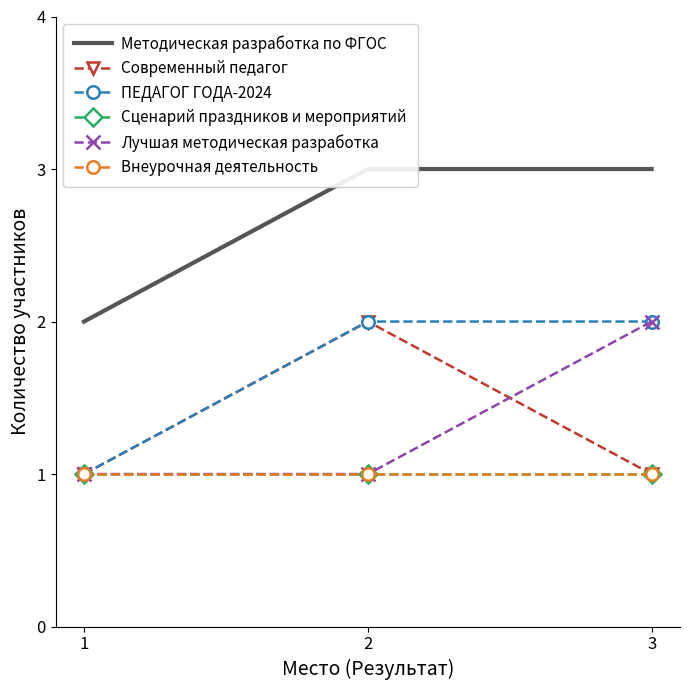

Reading right to left, what are all the values shown in this chart?

Методическая разработка по ФГОС: 3	3	2
Современный педагог: 1	2	1
ПЕДАГОГ ГОДА-2024: 2	2	1
Сценарий праздников и мероприятий: 1	1	1
Лучшая методическая разработка: 2	1	1
Внеурочная деятельность: 1	1	1